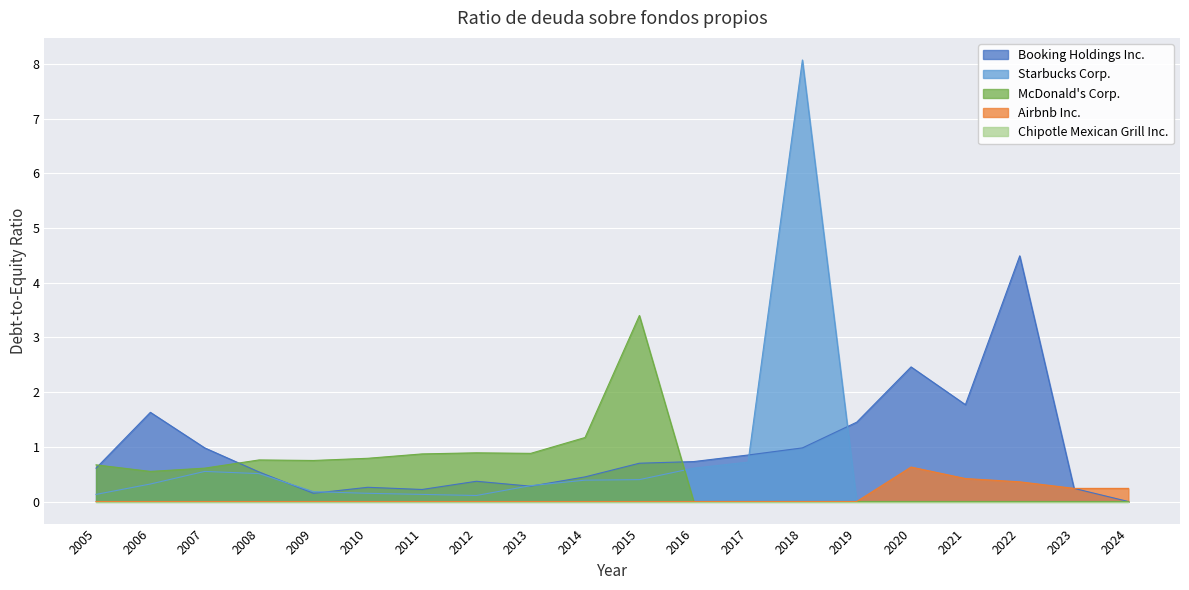

Which series has the largest total across all categories?

Booking Holdings Inc.